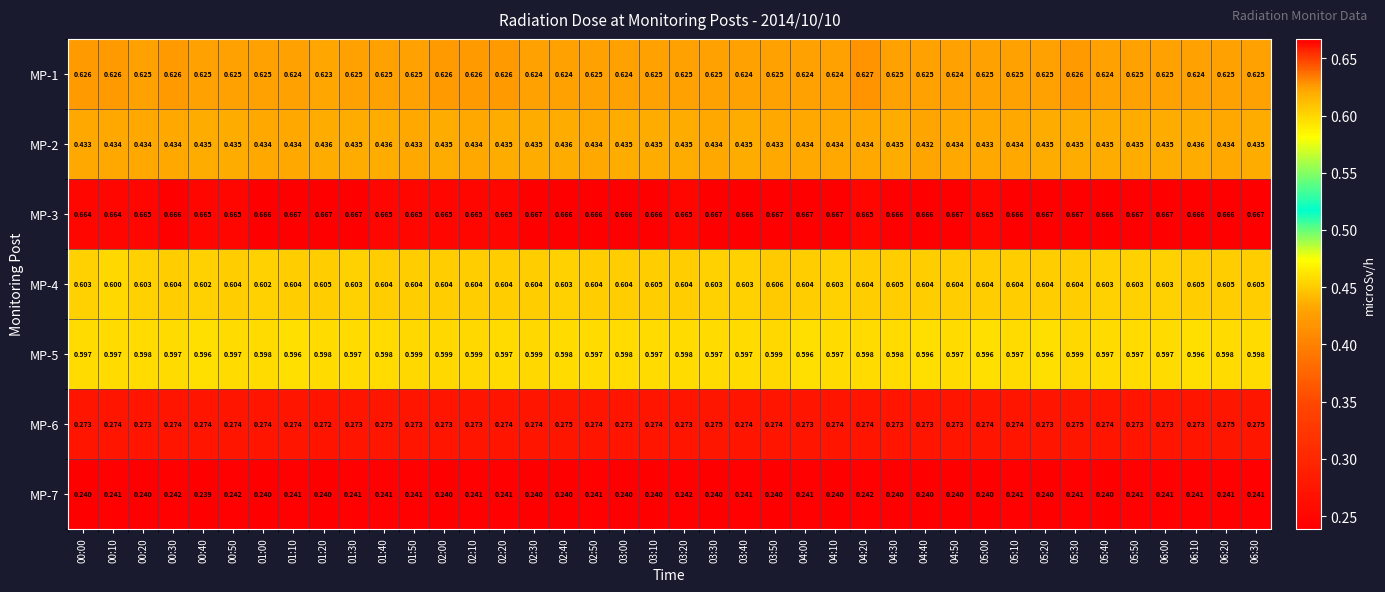

Which series has the largest total across all categories?

MP-3